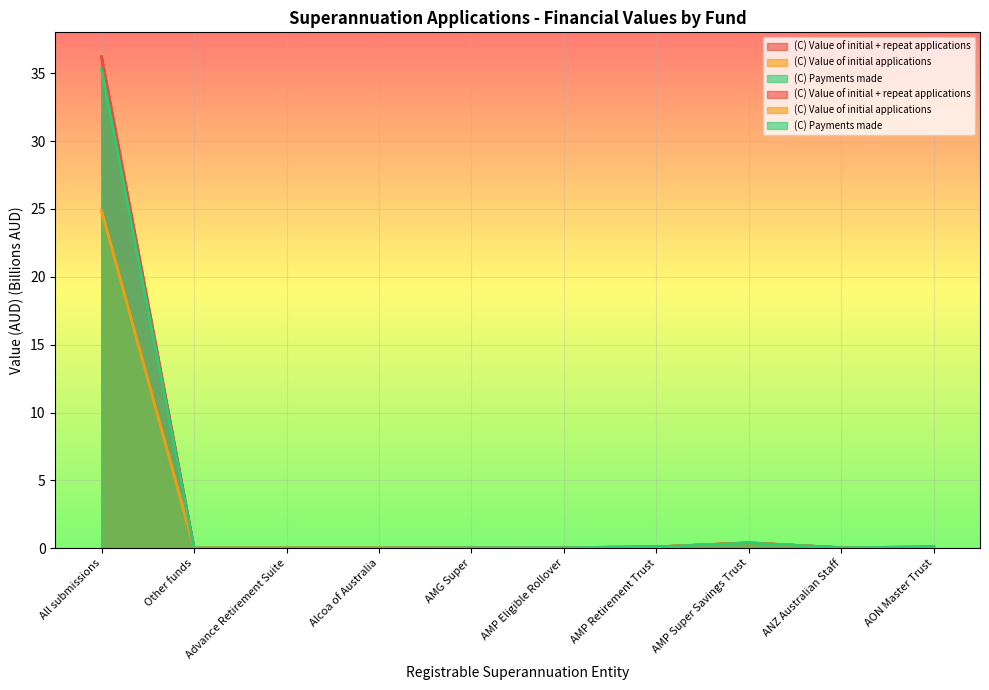

What is the greatest value displayed?

36.2